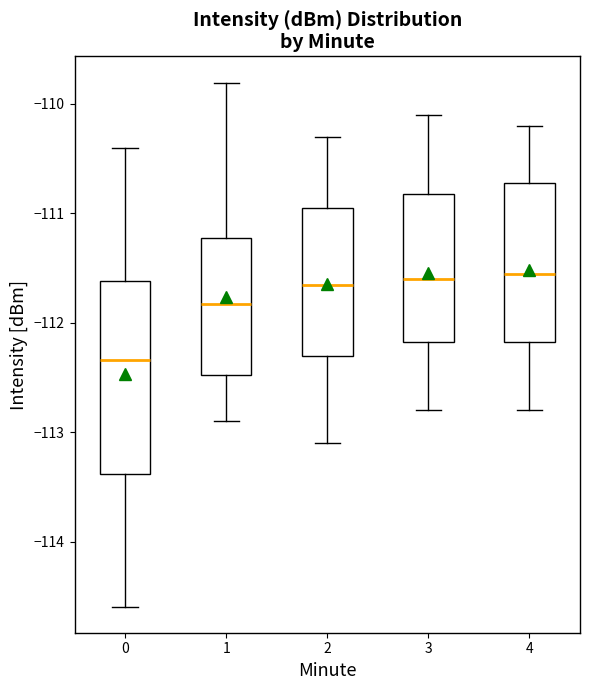

Which box is the tallest, from its lower edge to its upper edge?

0